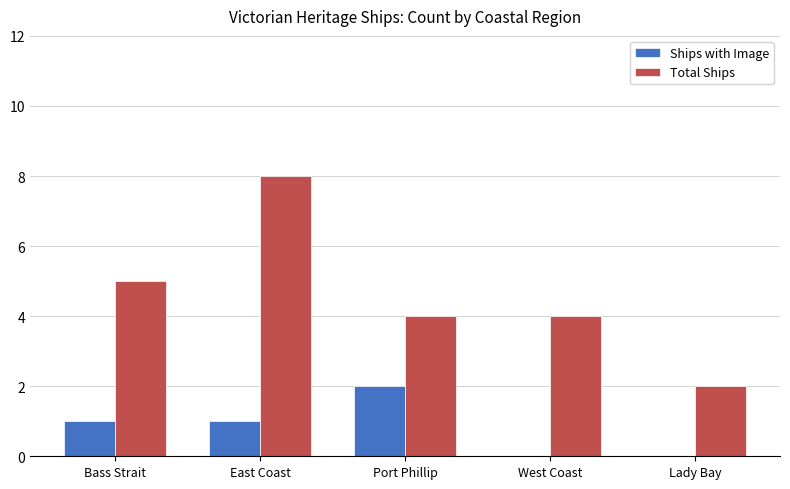

What is the sum of all Ships with Image values?

4